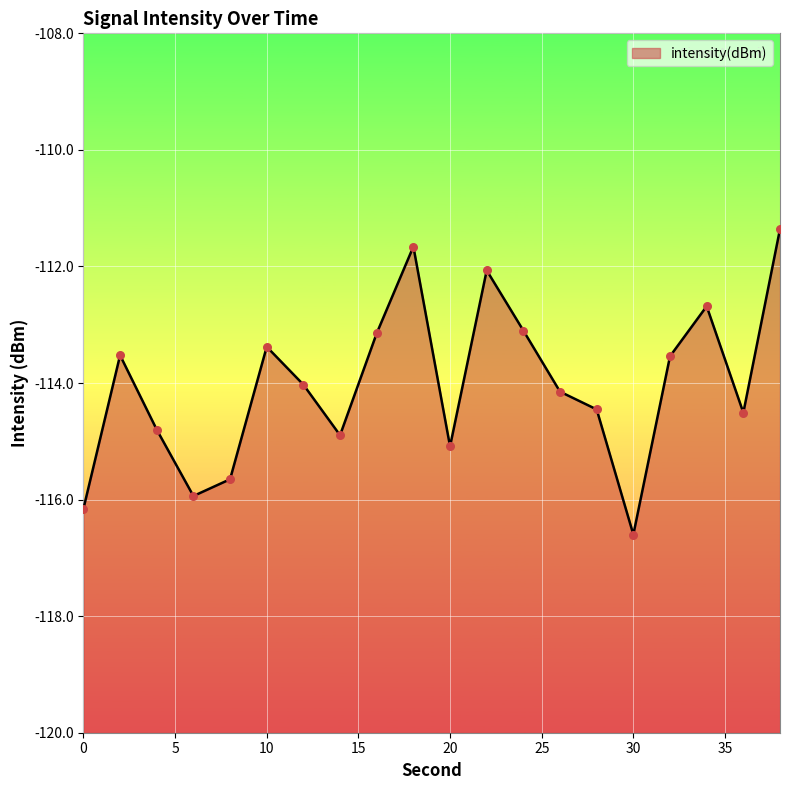

Which has a higher value, 30 or 12?

12